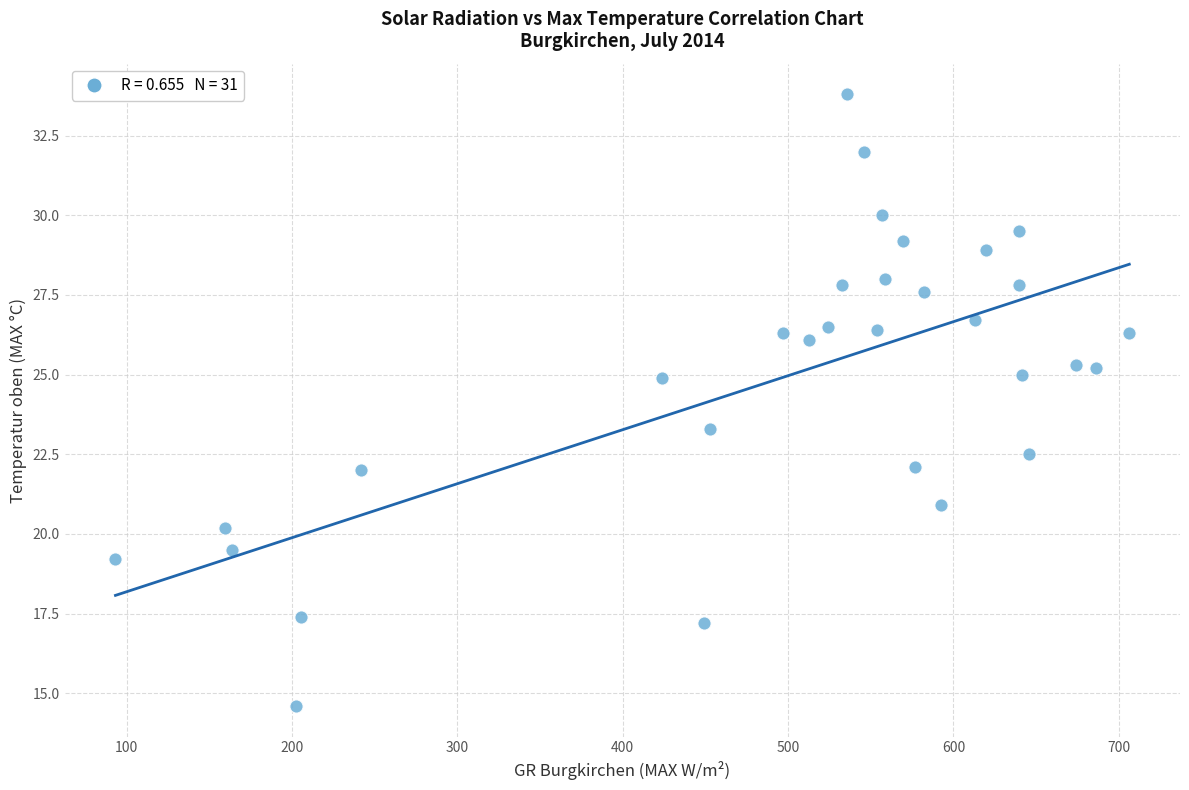

What is the range of X values (max minus min)?

613.0